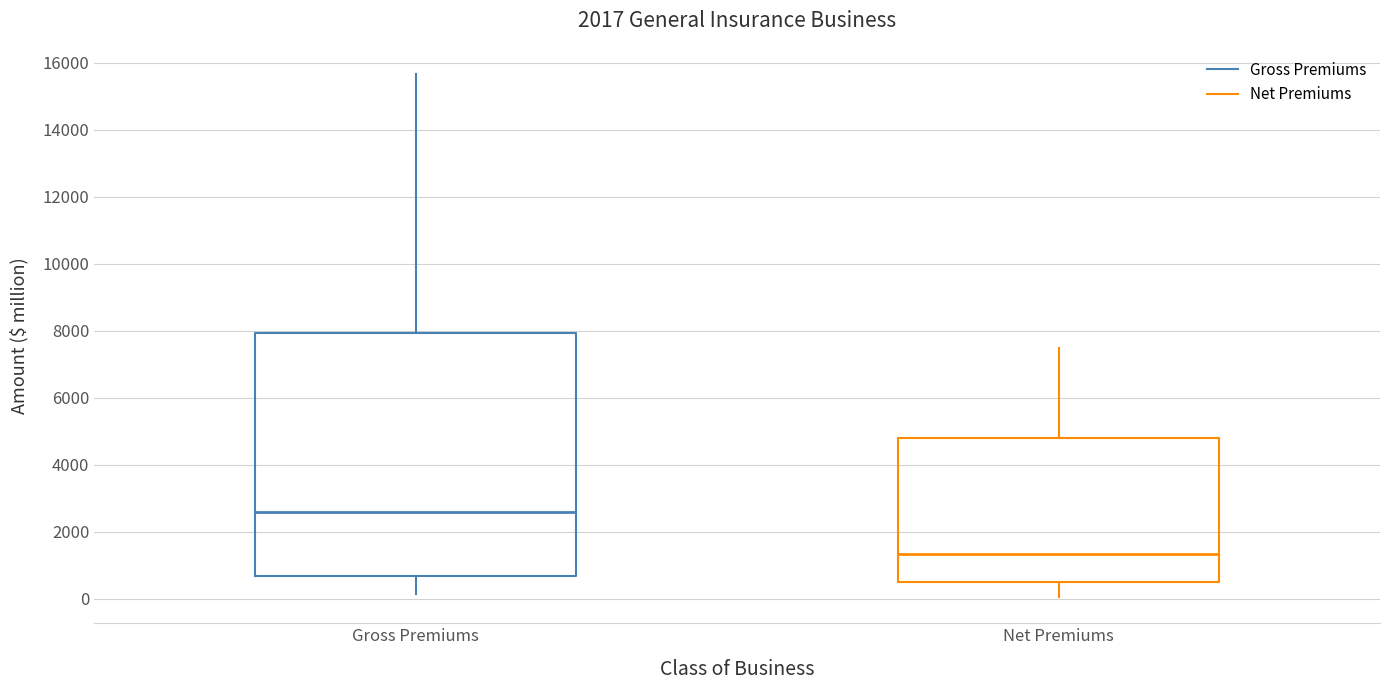

Which box has the highest median line?

Gross Premiums